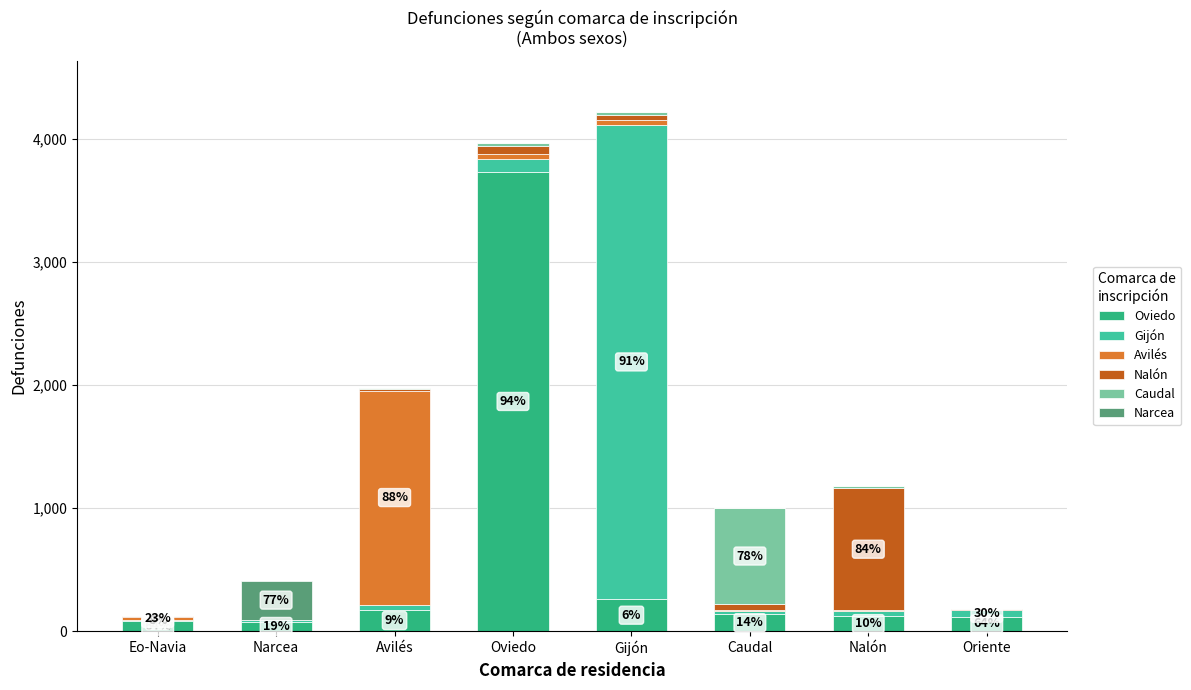

Which series changed the most between Oviedo and Oriente?

Oviedo